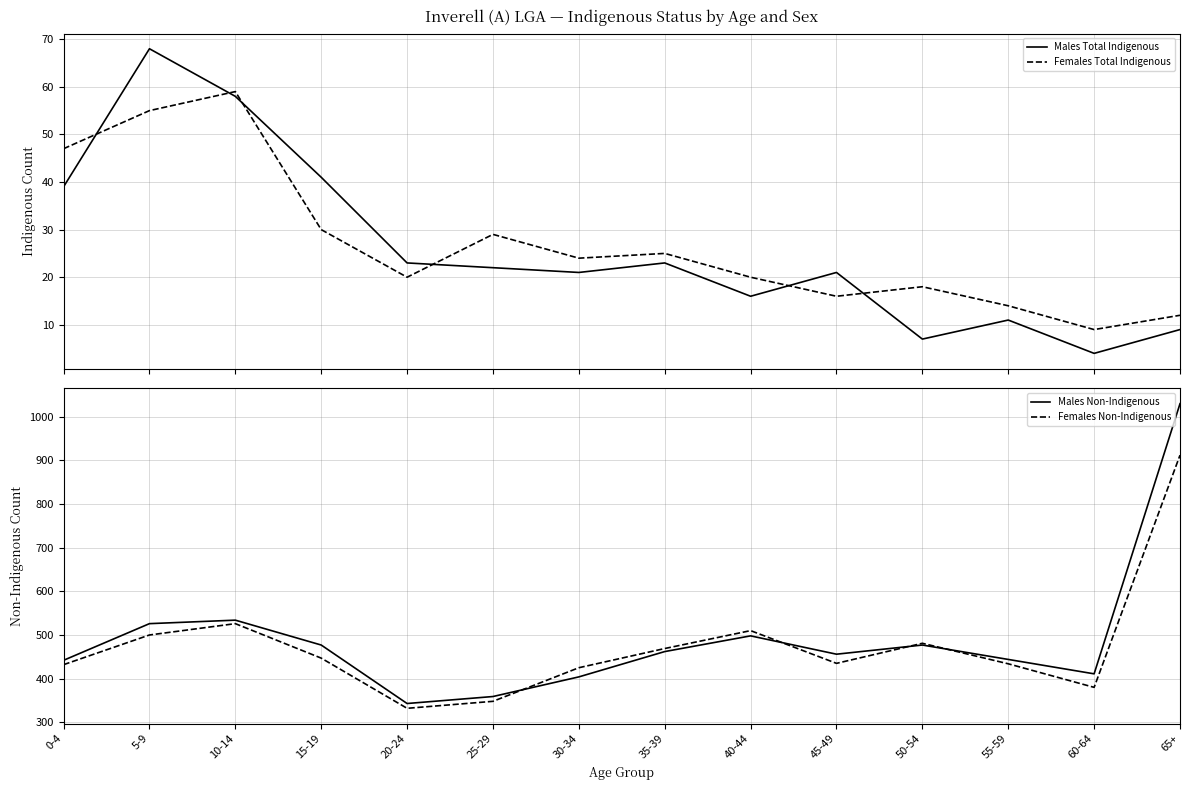

How many lines are shown in the chart?

4